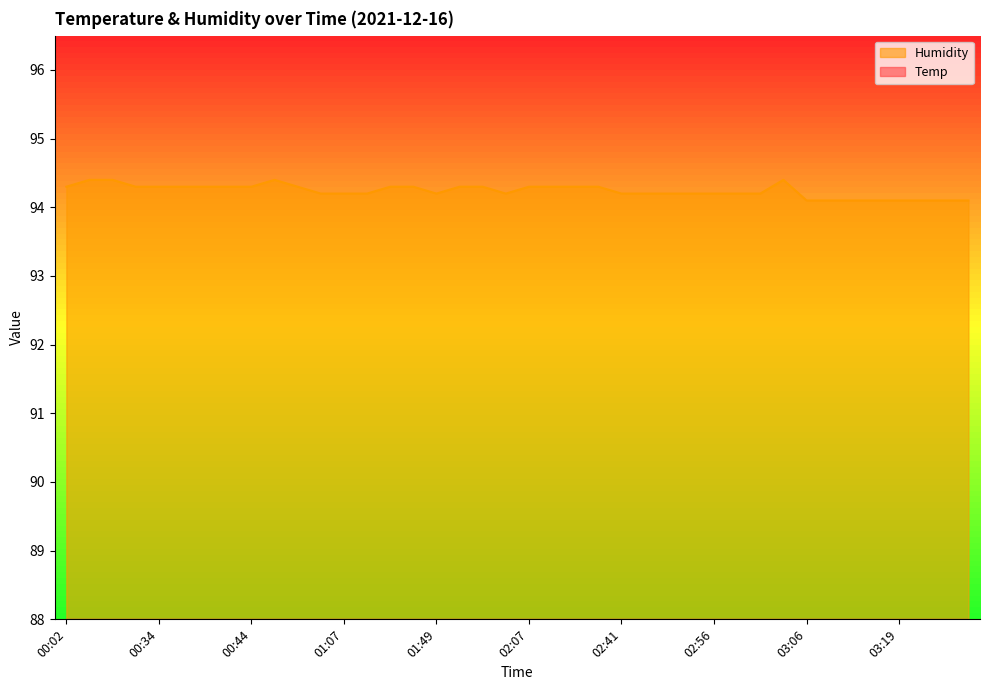

List the series in order of their peak value, lowest first.

Temp, Humidity